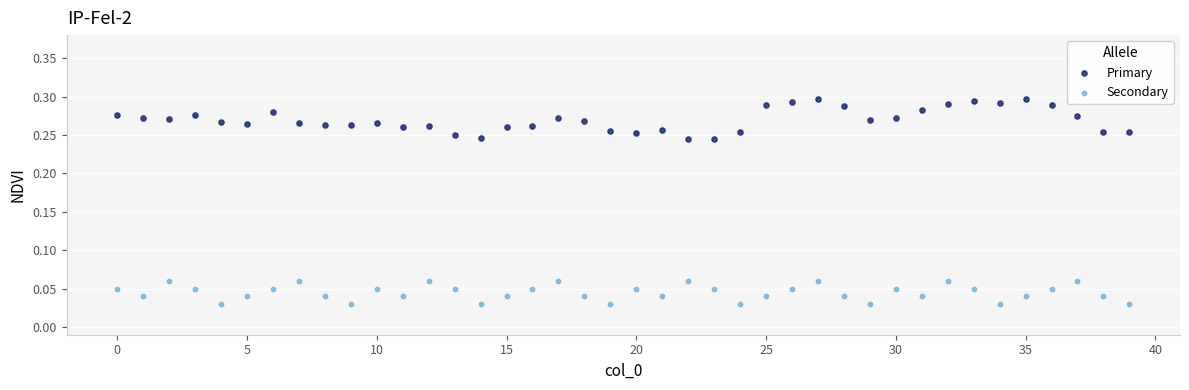

Which series reaches the maximum Y coordinate?

Primary